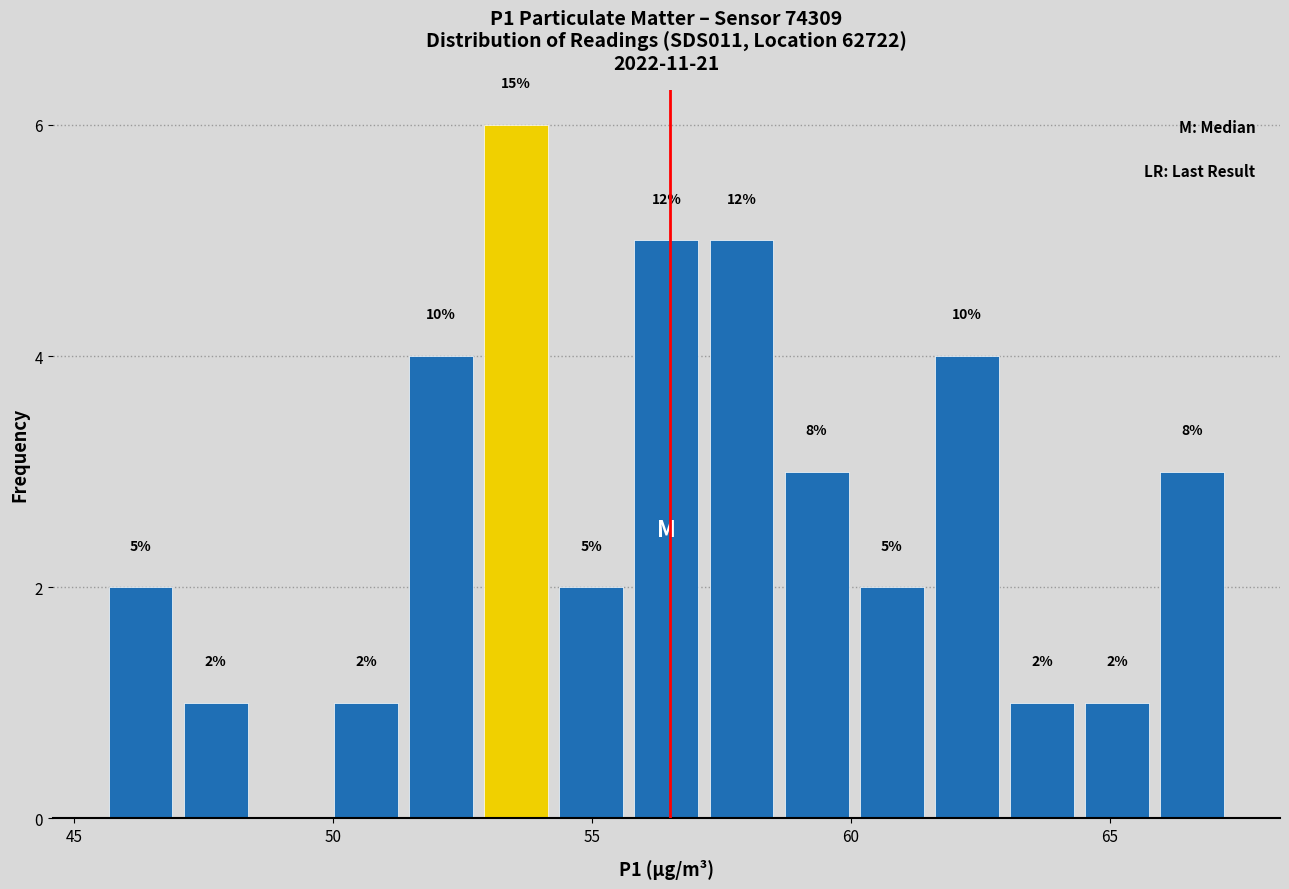

Read against the x-axis, roughly where is the centre of the tallest bar?

53.5